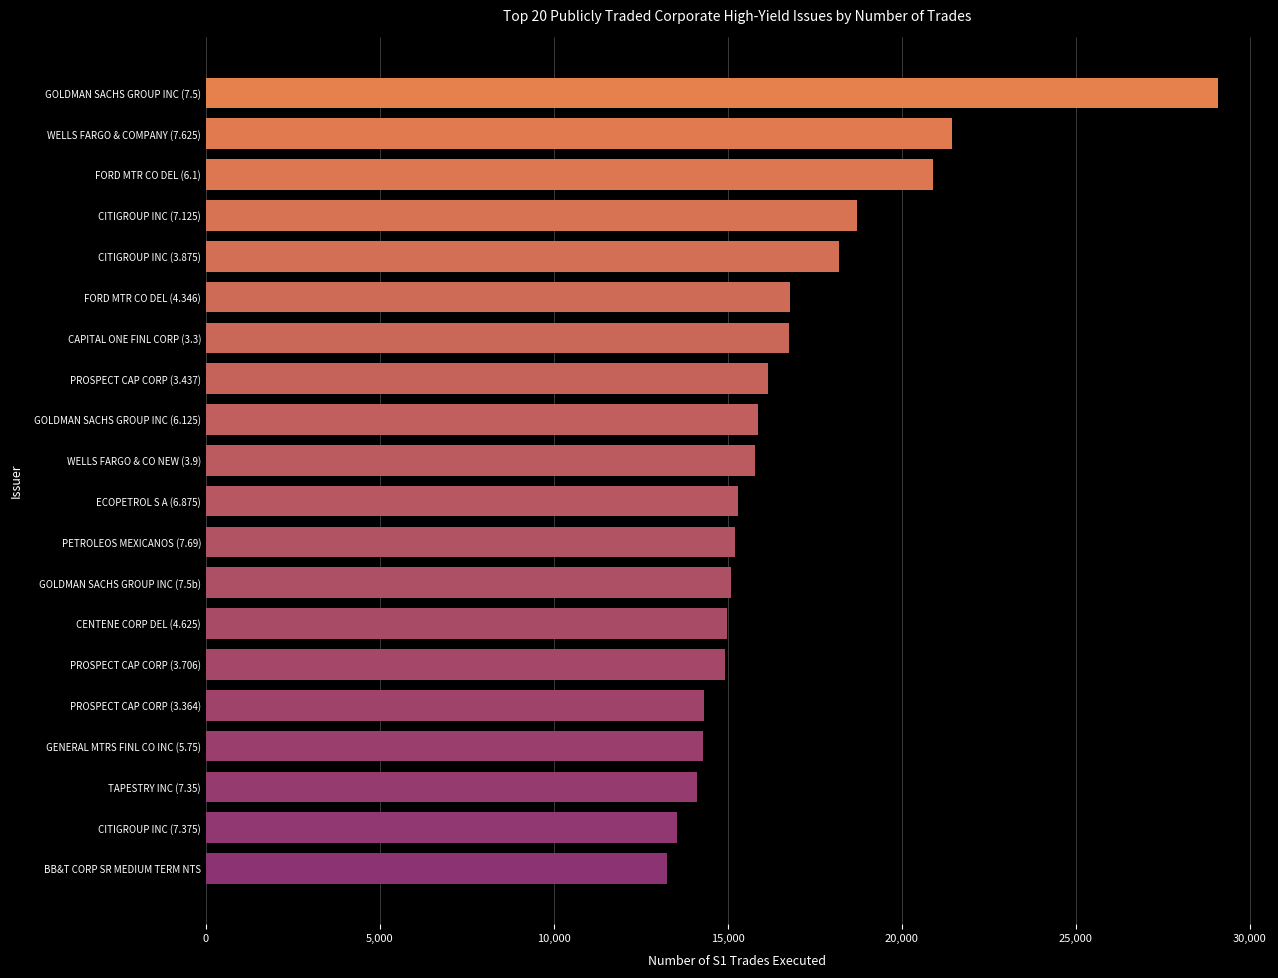

What is the difference between the second highest and minimum values?

8198